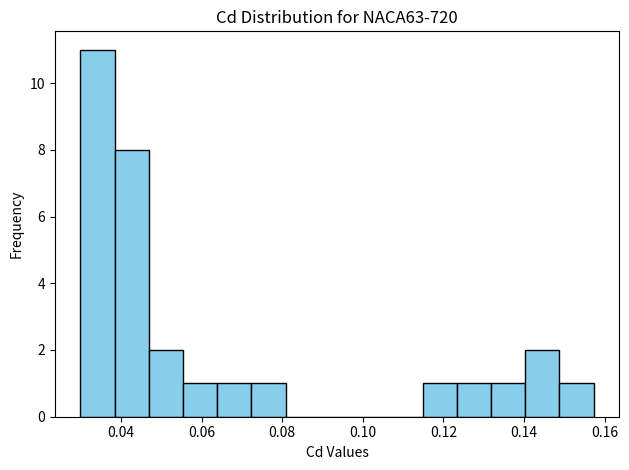

Over which range of the x-axis is the bar tallest?

0.030 to 0.038